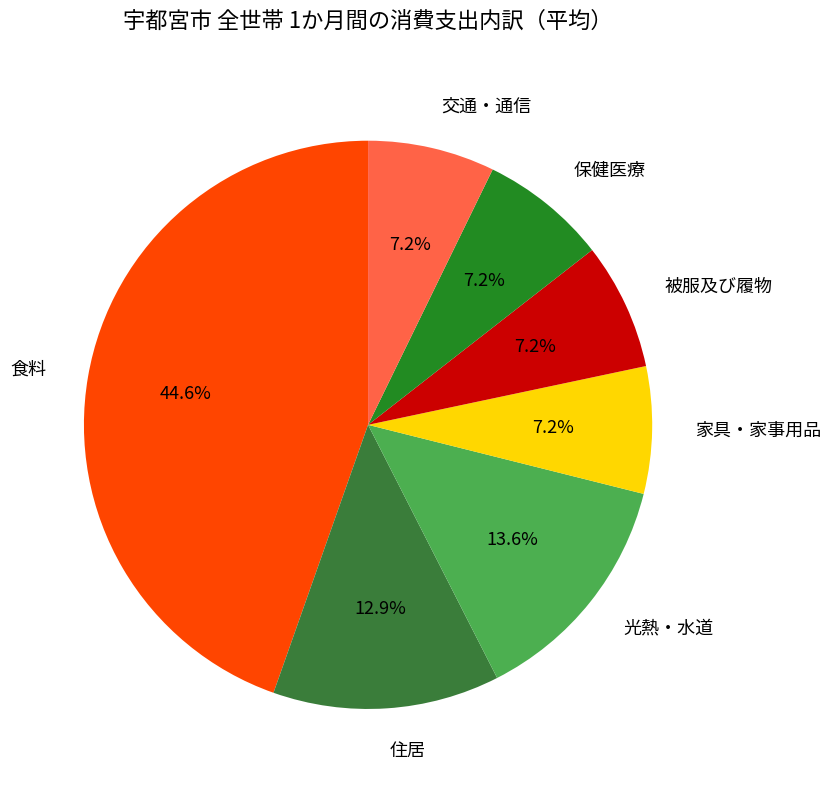

Does 光熱・水道 account for over 50% of the chart?

No